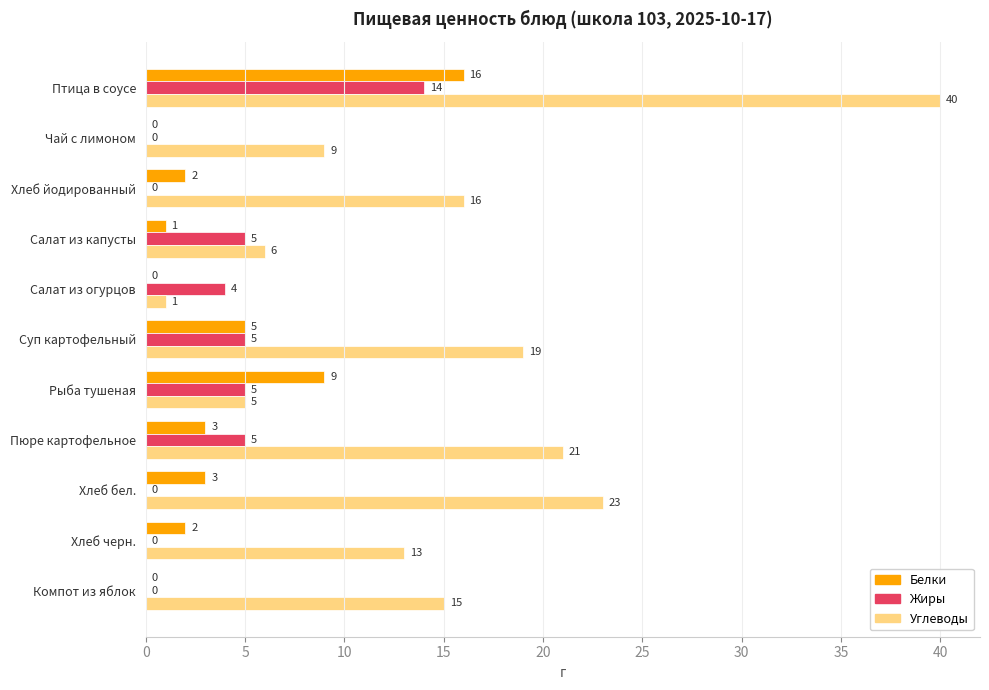

At which label is Белки closest to 8?

Рыба тушеная